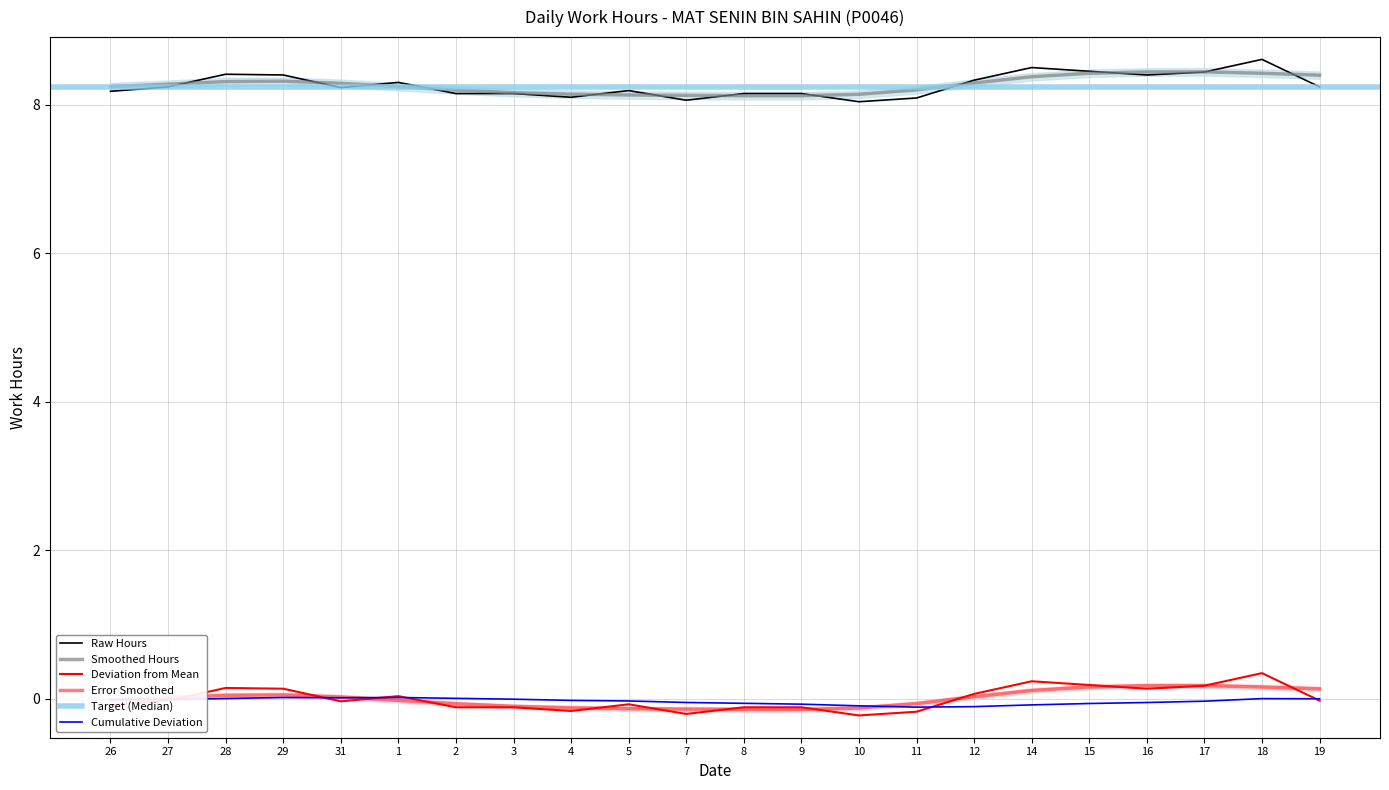

Does the chart display data point markers on the line(s)?

No